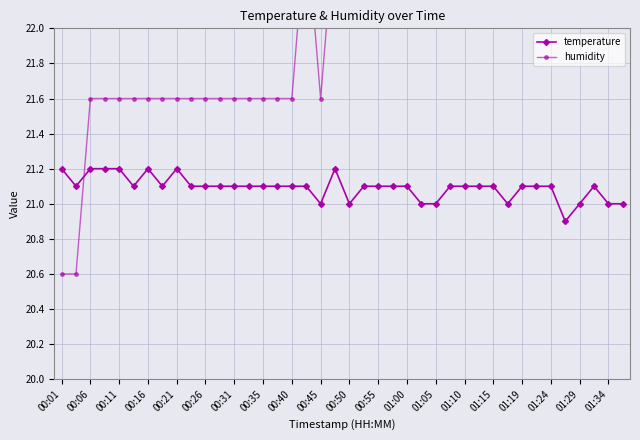

Read the temperature value at 39.

21.0